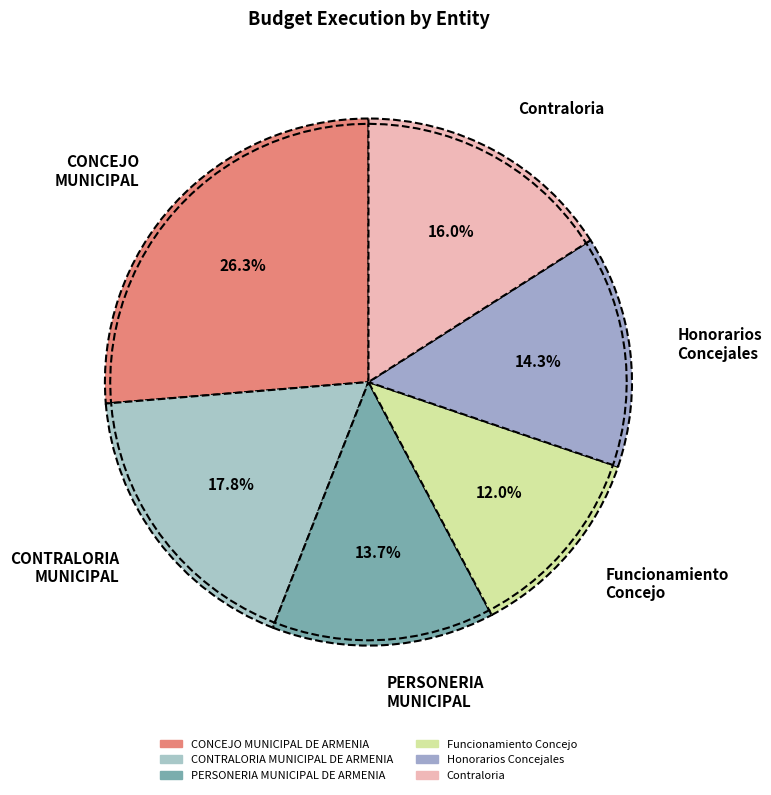

Is there a majority slice in this chart?

No